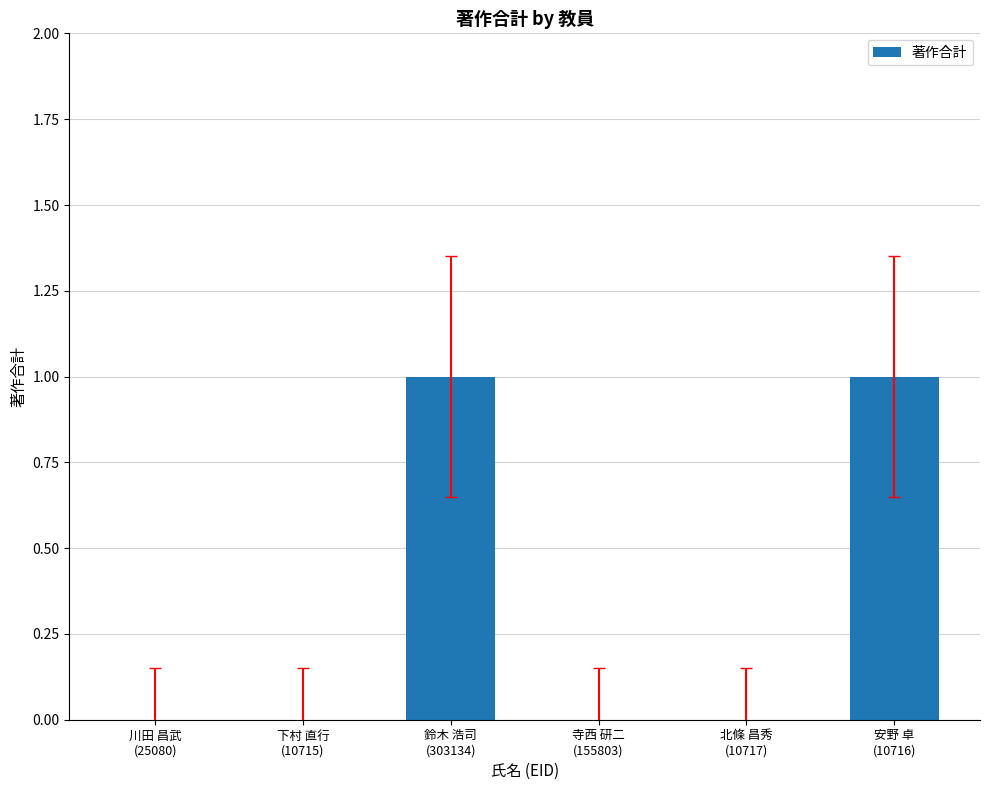

What is the maximum value shown in the chart?

1